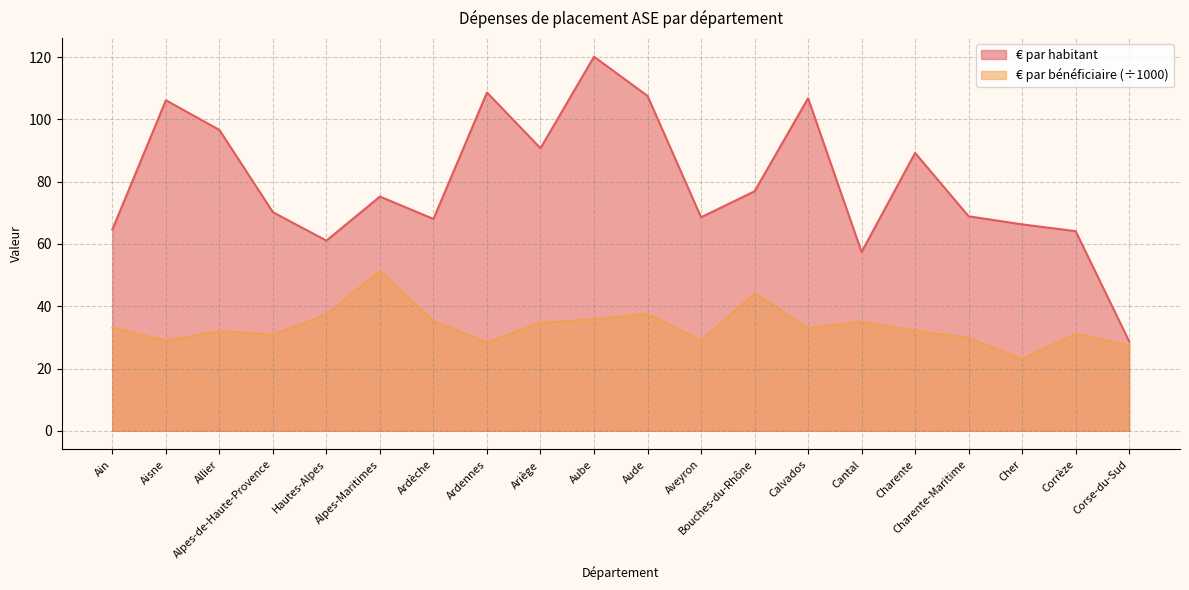

Reading left to right, list all the values displayed in this chart.

€ par habitant: 64.6	106.2	96.6	70.2	61.1	75.2	68.0	108.7	90.8	120.2	107.5	68.6	76.9	106.8	57.4	89.2	68.9	66.3	64.1	28.7
€ par bénéficiaire (÷1000): 33.1	28.9	32.0	30.9	37.4	51.3	35.3	28.4	34.7	35.8	37.5	28.9	44.1	33.0	35.0	32.1	29.8	23.0	31.2	27.5